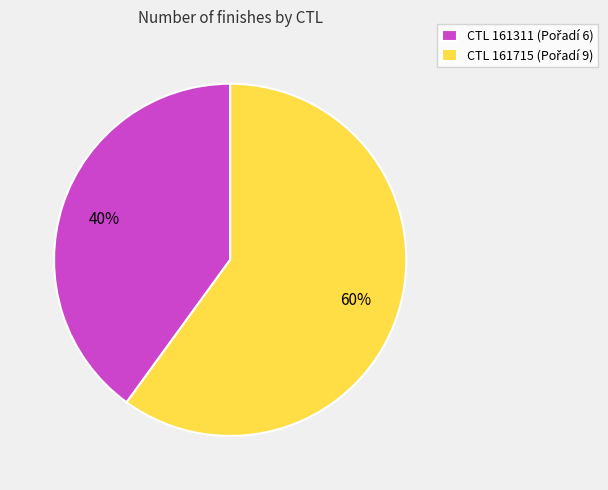

Does any single category account for the majority?

Yes